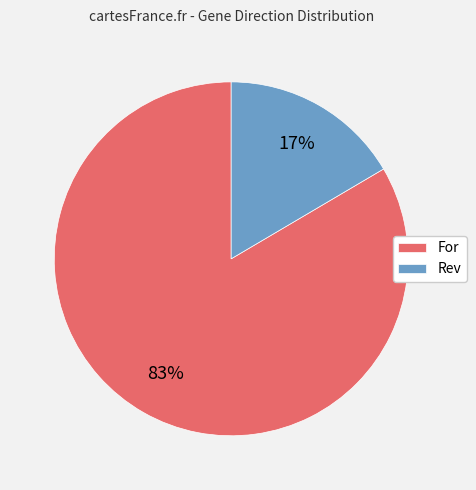

What percentage is the Rev slice, to the nearest percent?

17%